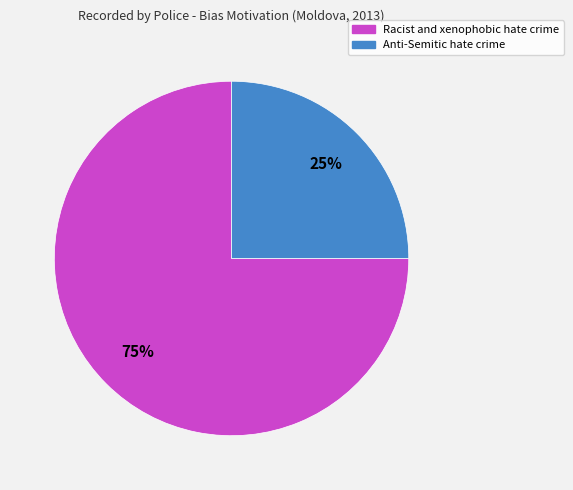

Which slice is the smallest?

Anti-Semitic hate crime